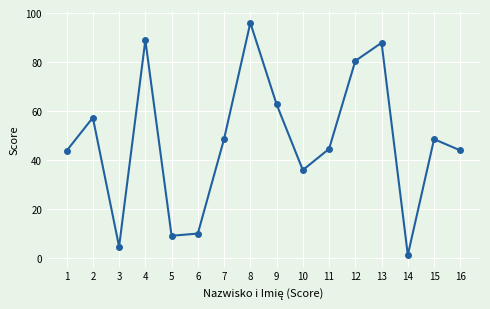

At which category does the data reach its first local valley?

3